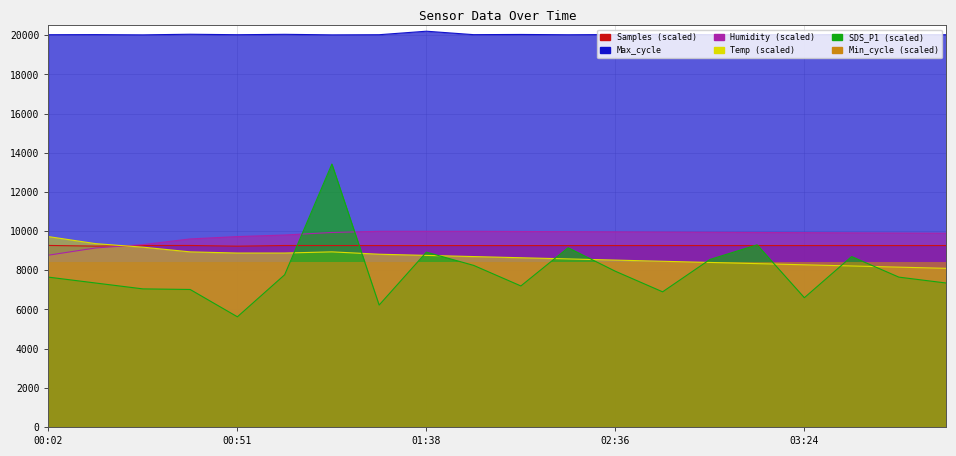

Which series has the largest range (max minus min)?

SDS_P1